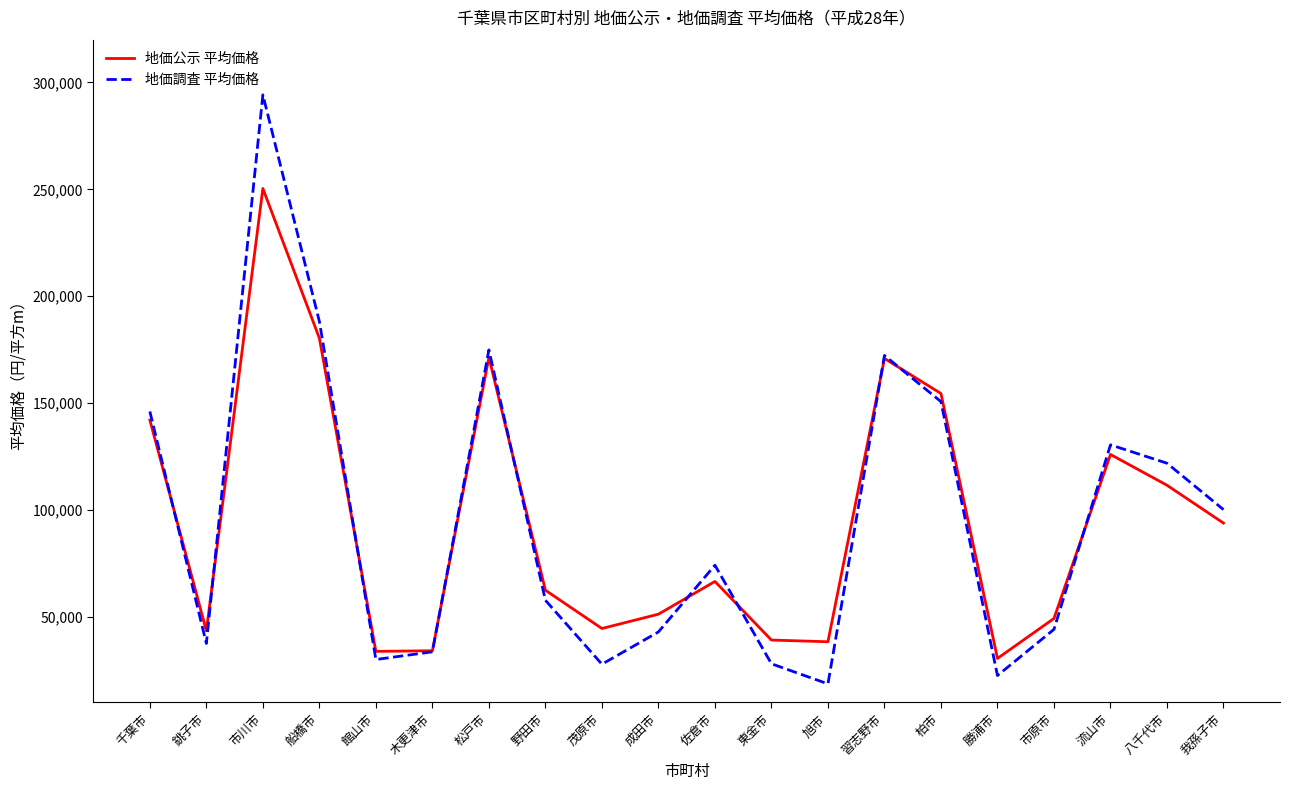

List the series in order of their peak value, highest first.

地価調査 平均価格, 地価公示 平均価格